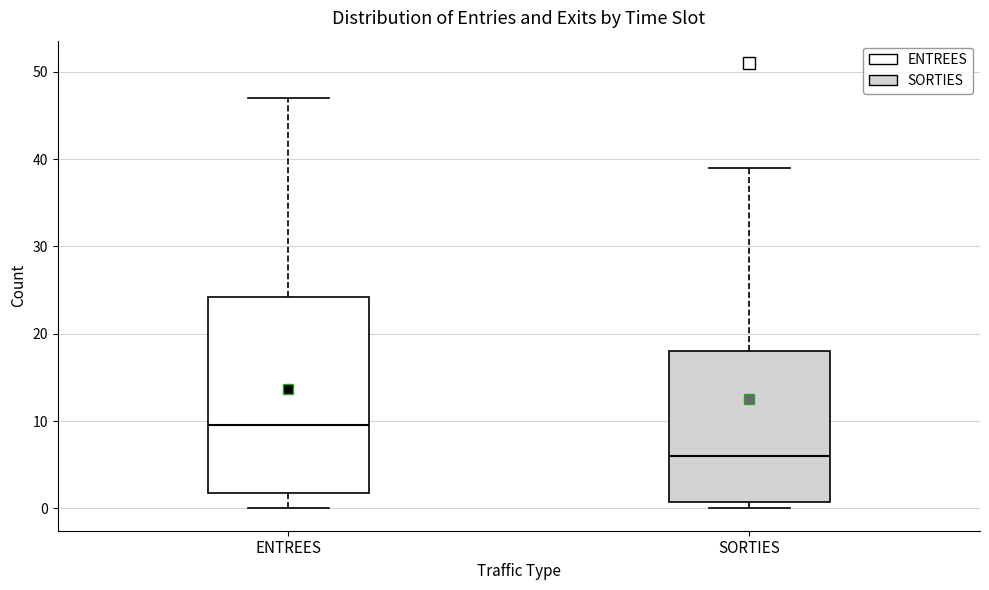

Reading left to right, read every box against the y-axis: the position of its median line, the range the box covers, and the ends of its whiskers. The values are not printed on the chart, so give them approximately, as read against the axis.

ENTREES: median 10, box 2 to 24, whiskers 0 to 47
SORTIES: median 6, box 1 to 18, whiskers 0 to 39